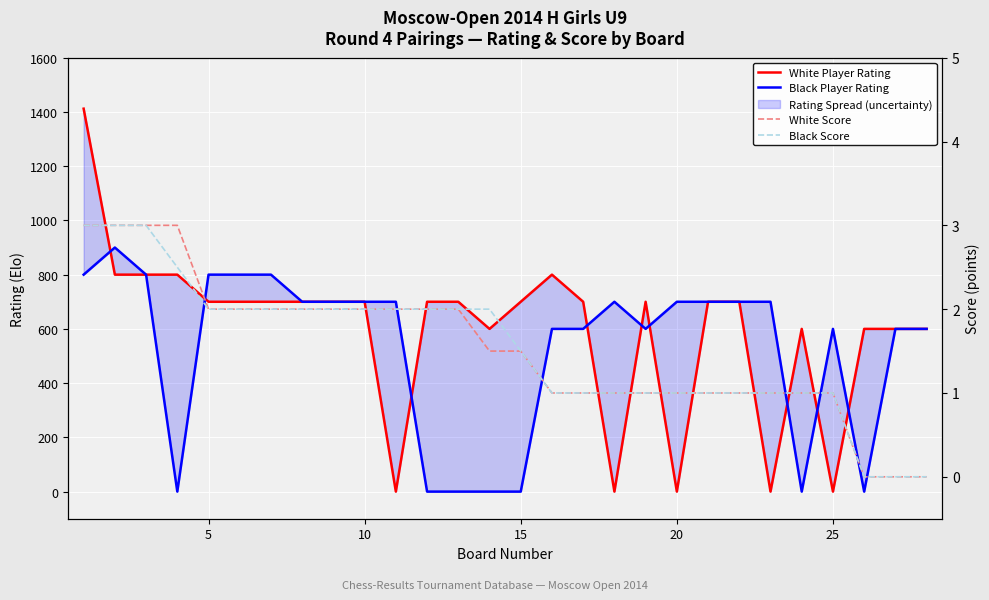

Does the chart display data point markers on the line(s)?

No